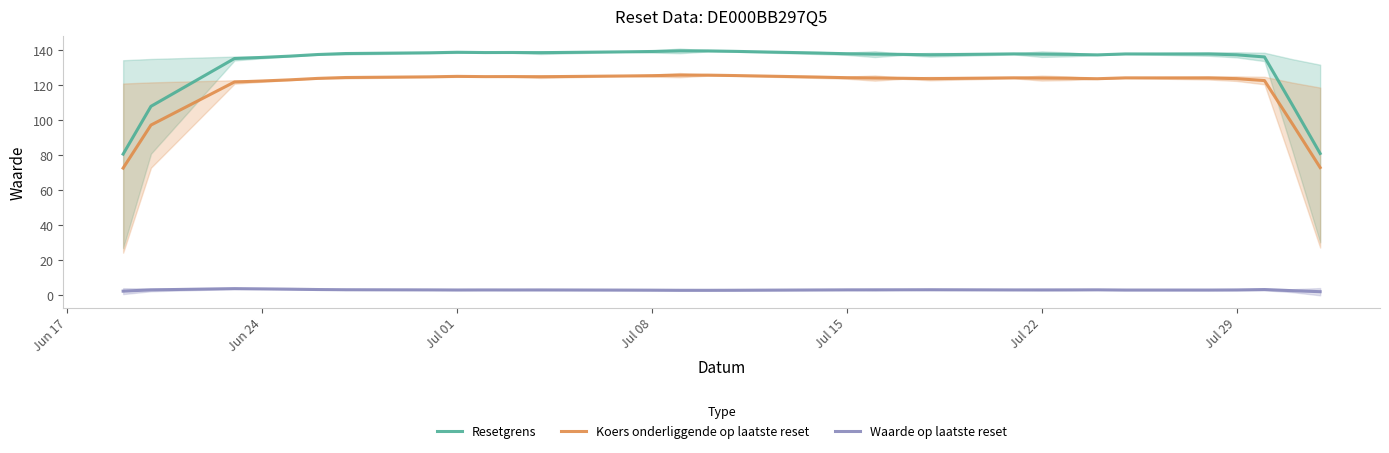

Does the chart display data point markers on the line(s)?

No